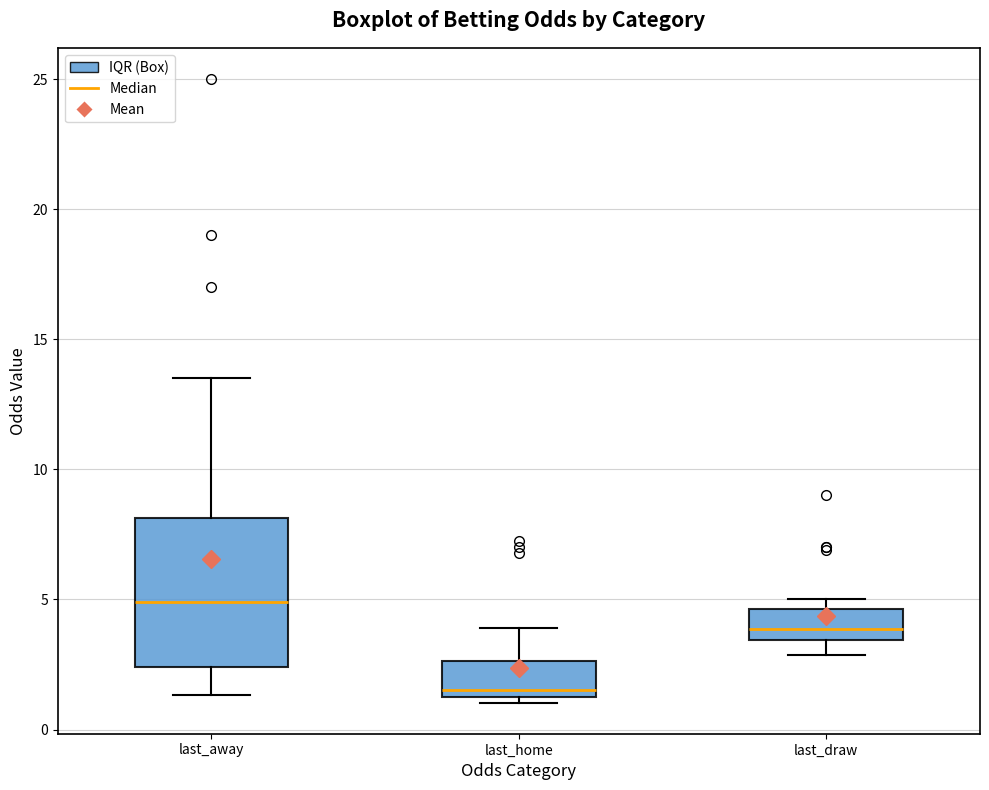

Reading left to right, transcribe this box plot: for each box, give where its median line is, the range the box spans, and where its two whiskers end, as read against the y-axis. The values are not printed on the chart, so give them approximately, as read against the axis.

last_away: median 5.0, box 2.5 to 8.0, whiskers 1.5 to 13.5
last_home: median 1.5 (just above the box's lower edge), box 1.5 to 2.5, whiskers 1.0 to 4.0
last_draw: median 4.0, box 3.5 to 4.5, whiskers 3.0 to 5.0